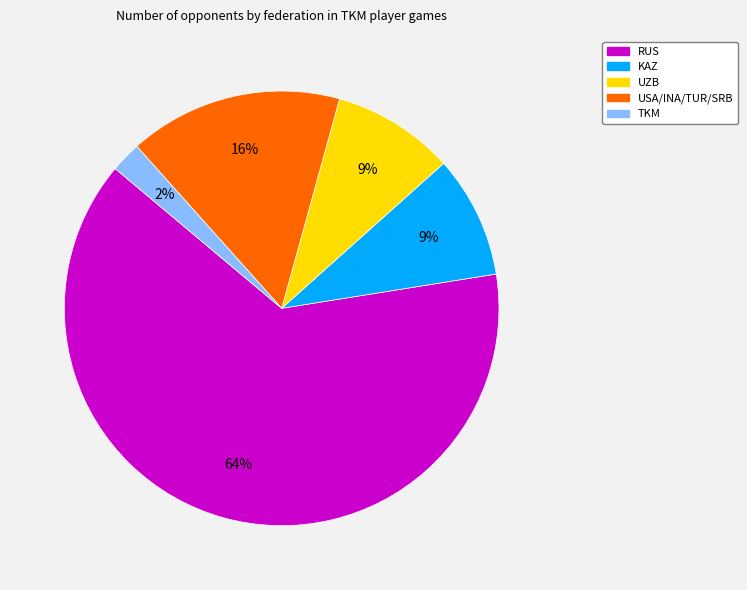

Is the sum of RUS and KAZ greater than half?

Yes